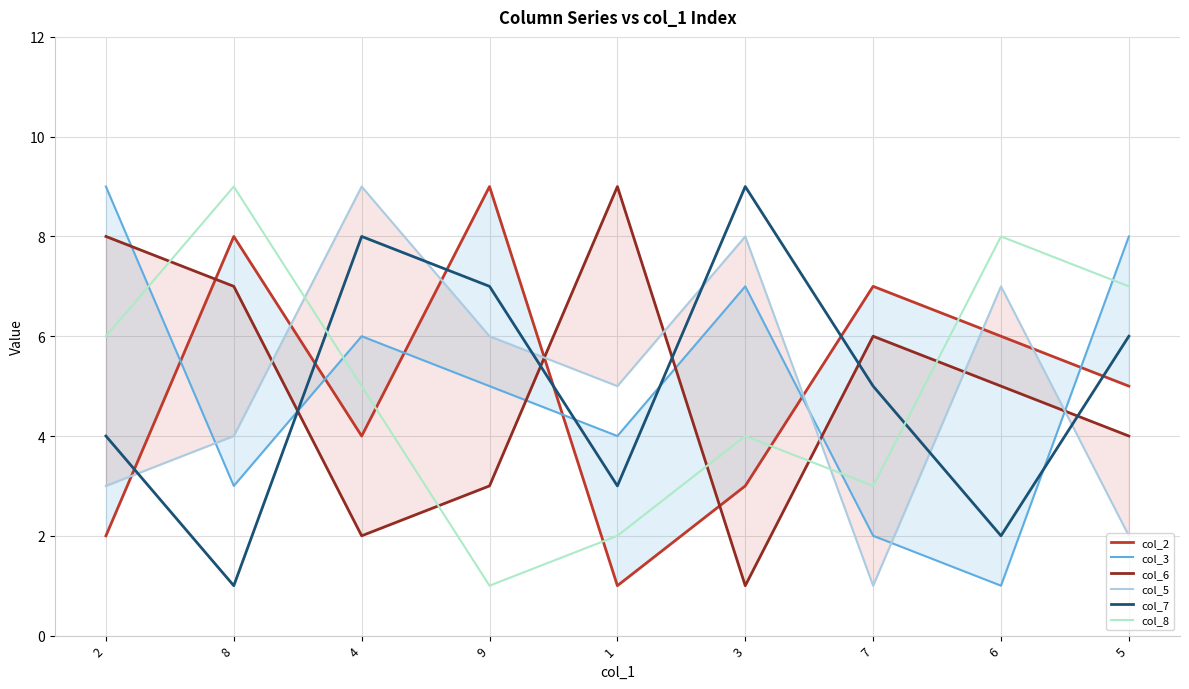

Which series has the largest total across all categories?

col_2